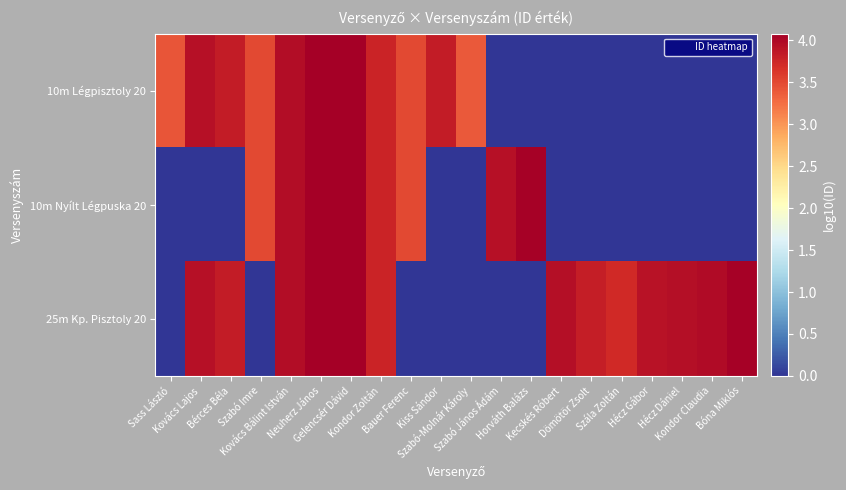

Which category has the highest value across all series?

Gelencsér Dávid